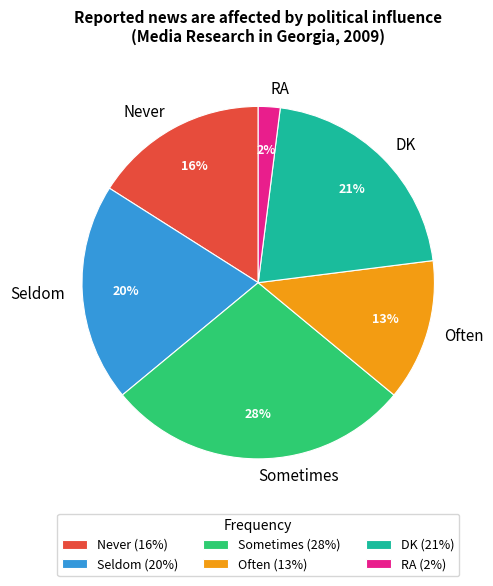

Is the sum of DK and RA greater than half?

No